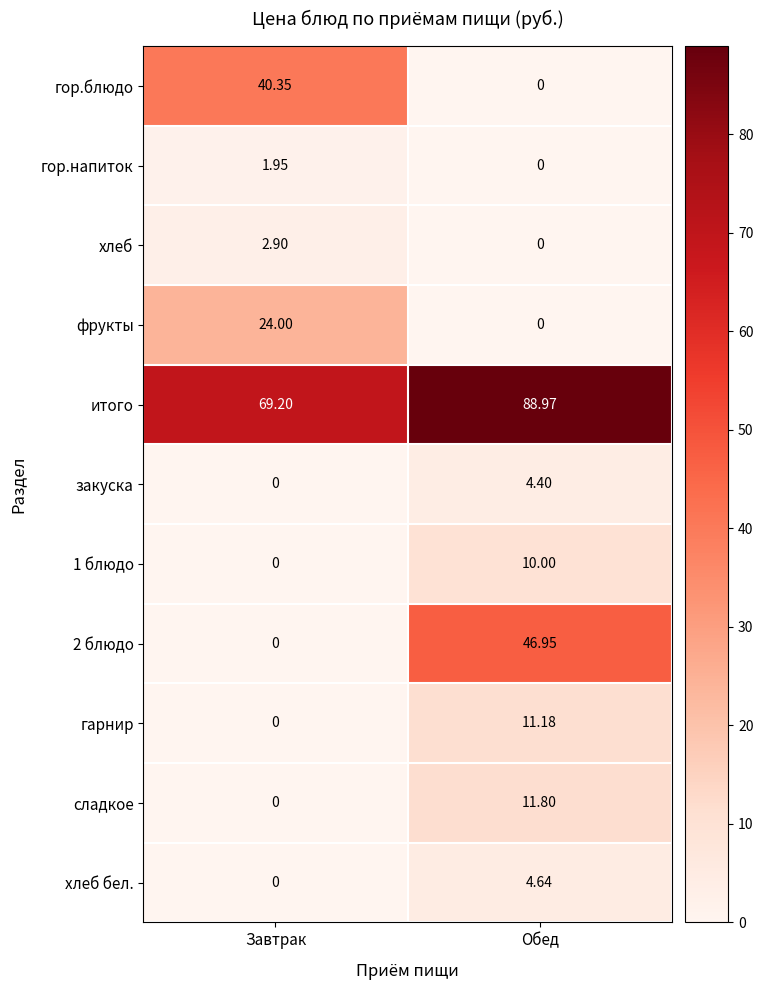

List the labels in order of закуска value, smallest first.

Завтрак, Обед